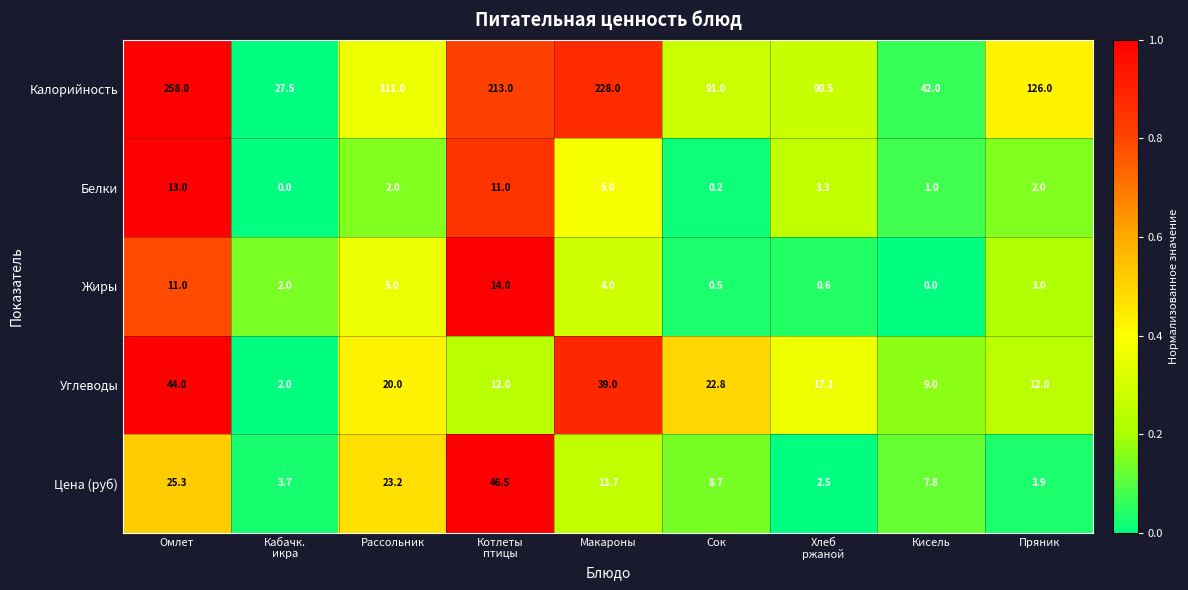

Which series has the largest range (max minus min)?

Калорийность